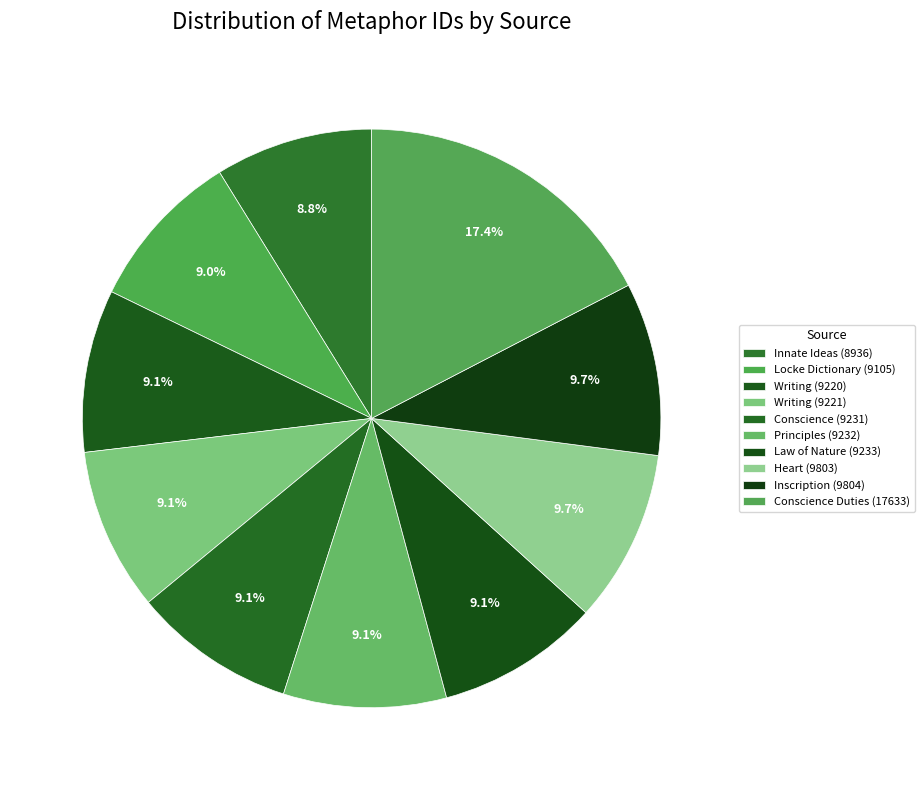

Count the number of slices in the pie.

10